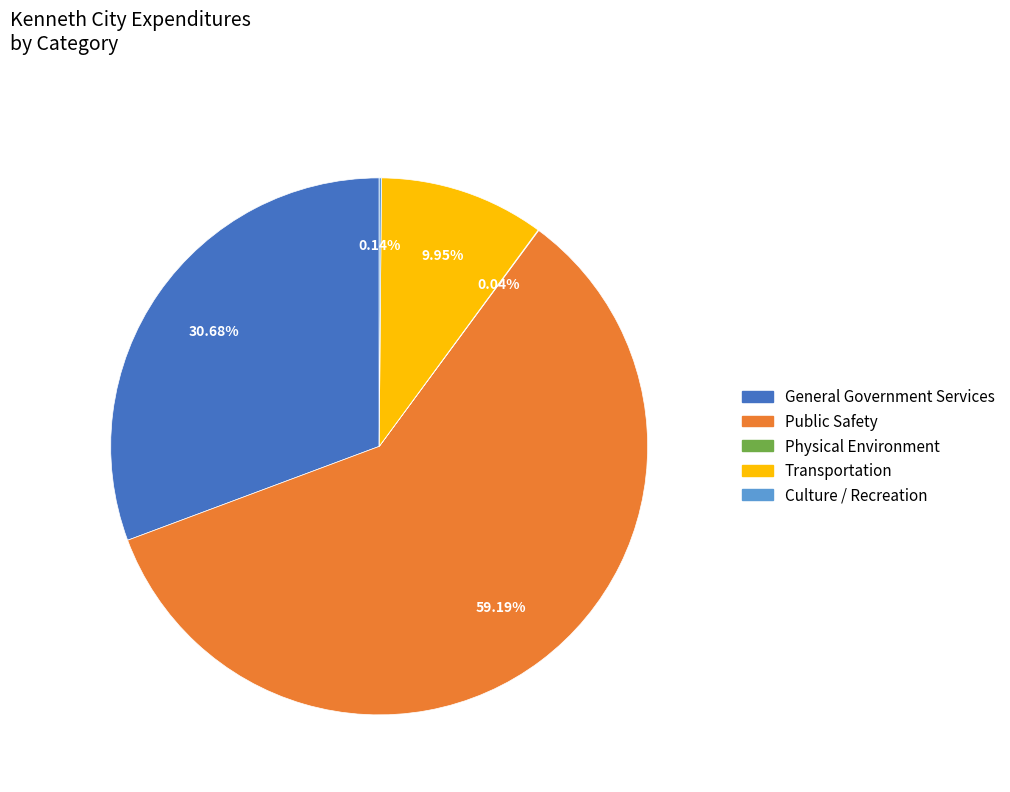

Which slice is the largest?

Public Safety